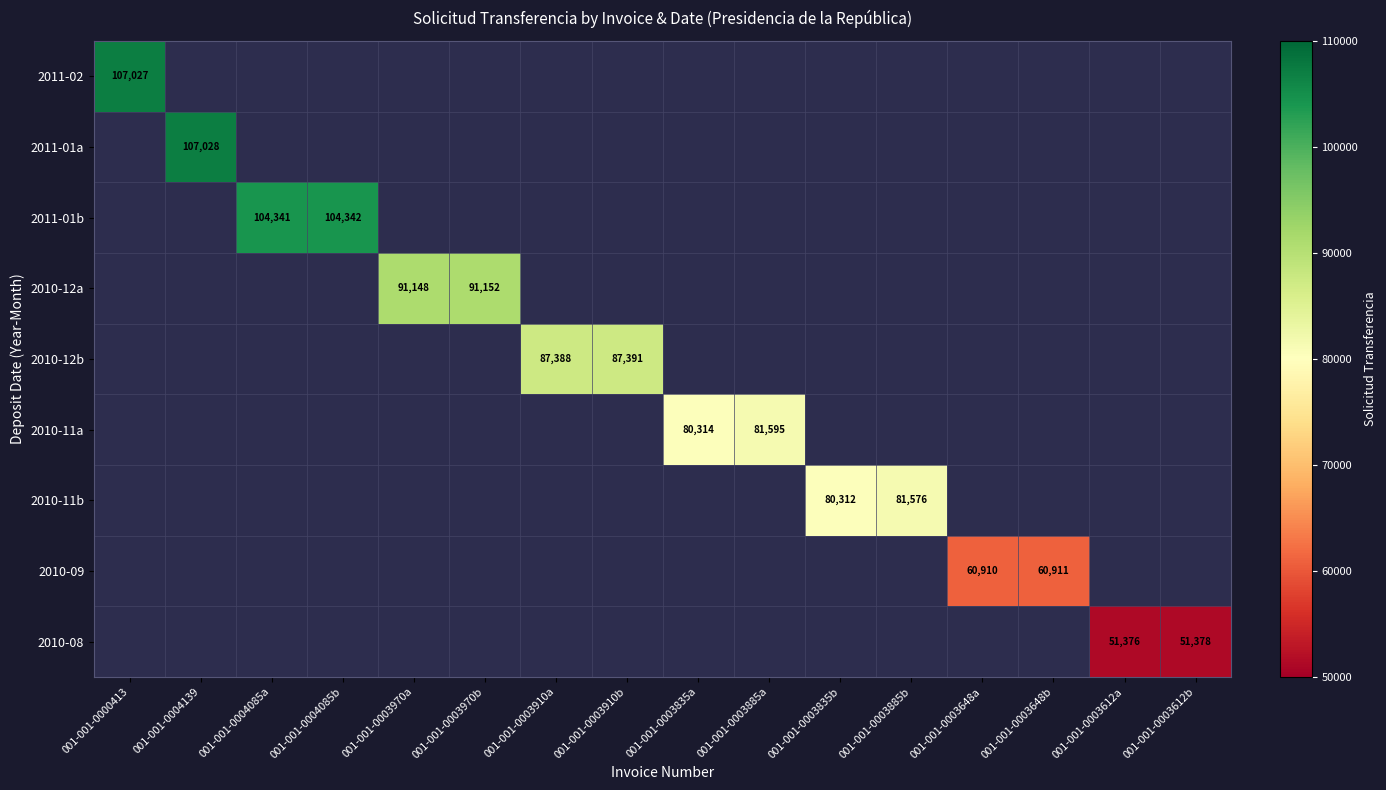

The 2010-11a series shows 80314 at 001-001-0003835a. True or false?

True